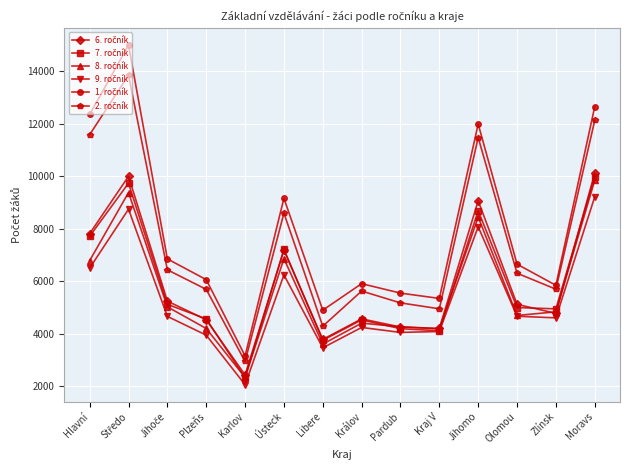

What is the difference between the highest and lowest values at Zlínsk?

1242